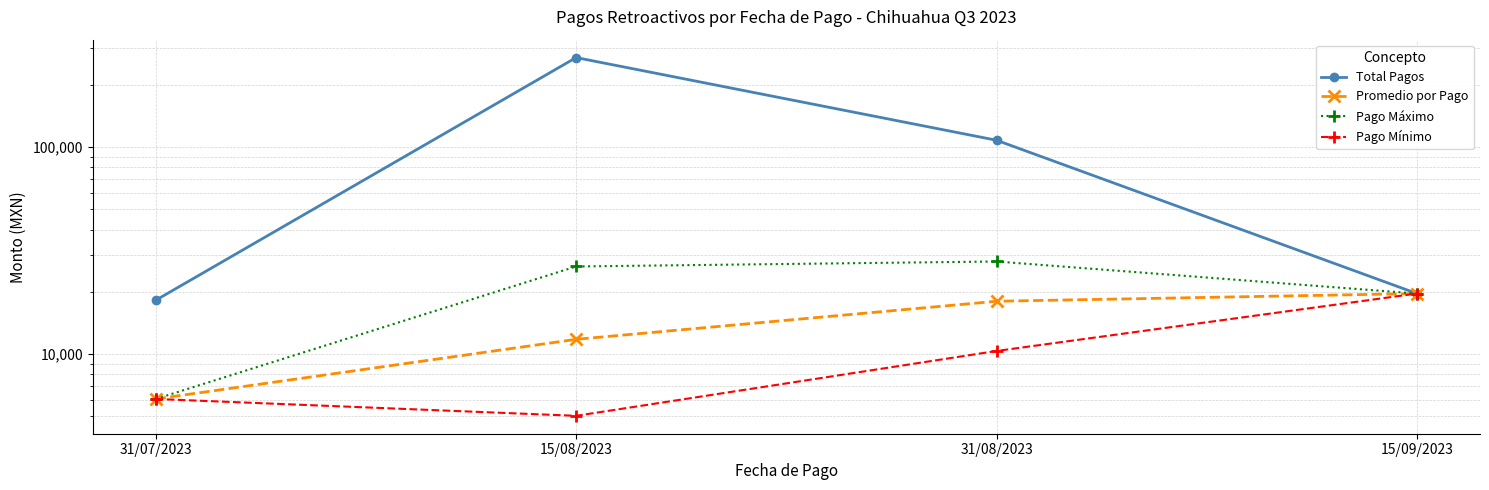

How many data points in Total Pagos are less than 108023?

2